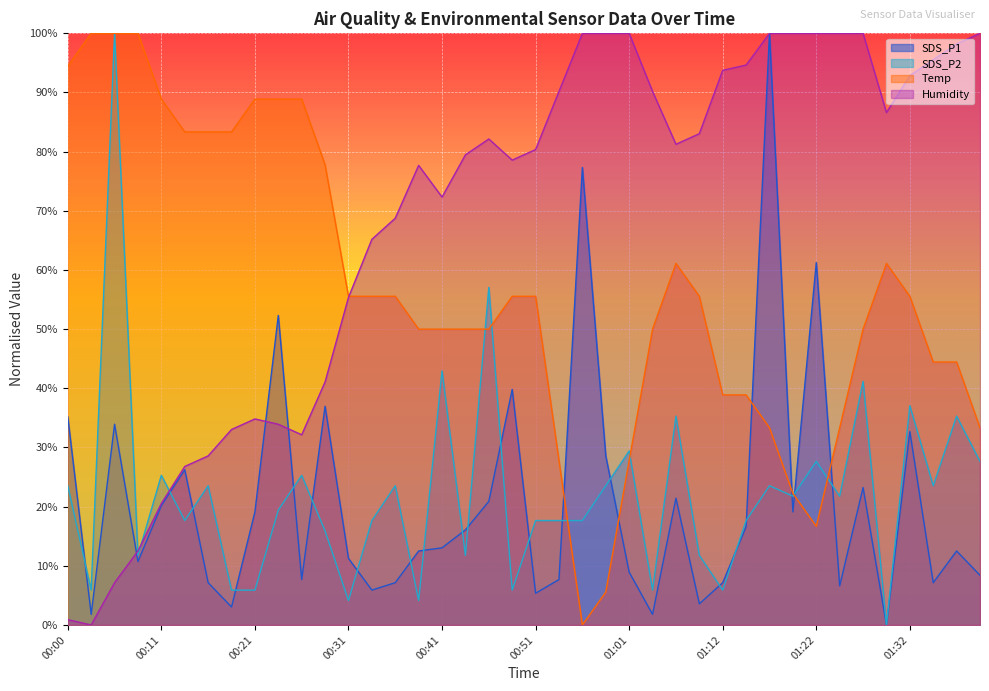

Is it true that Temp equals 55.6 at 00:36?

True